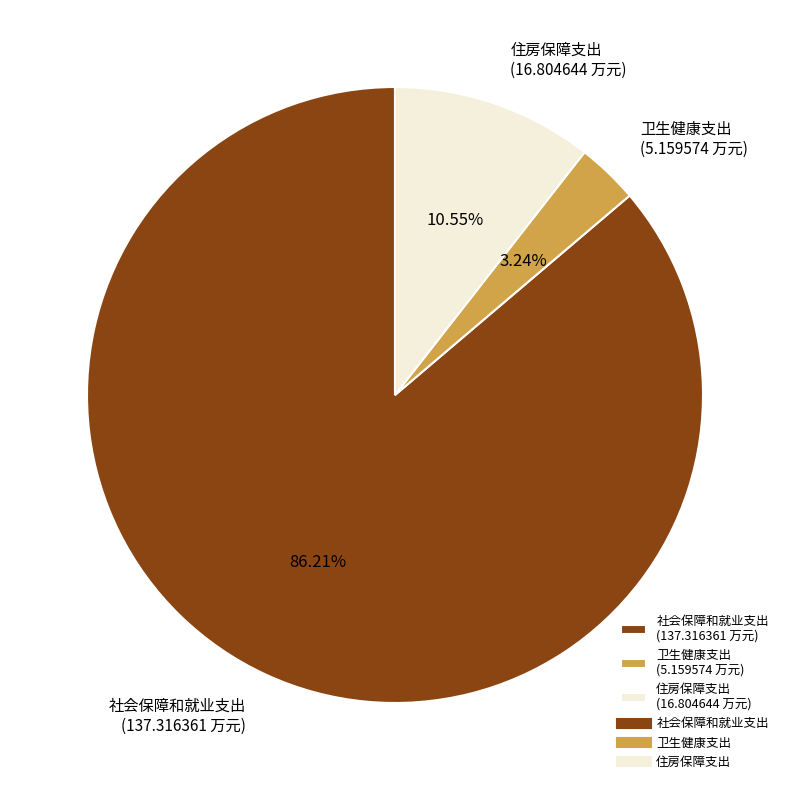

What percentage is the 社会保障和就业支出 slice, to the nearest percent?

86%